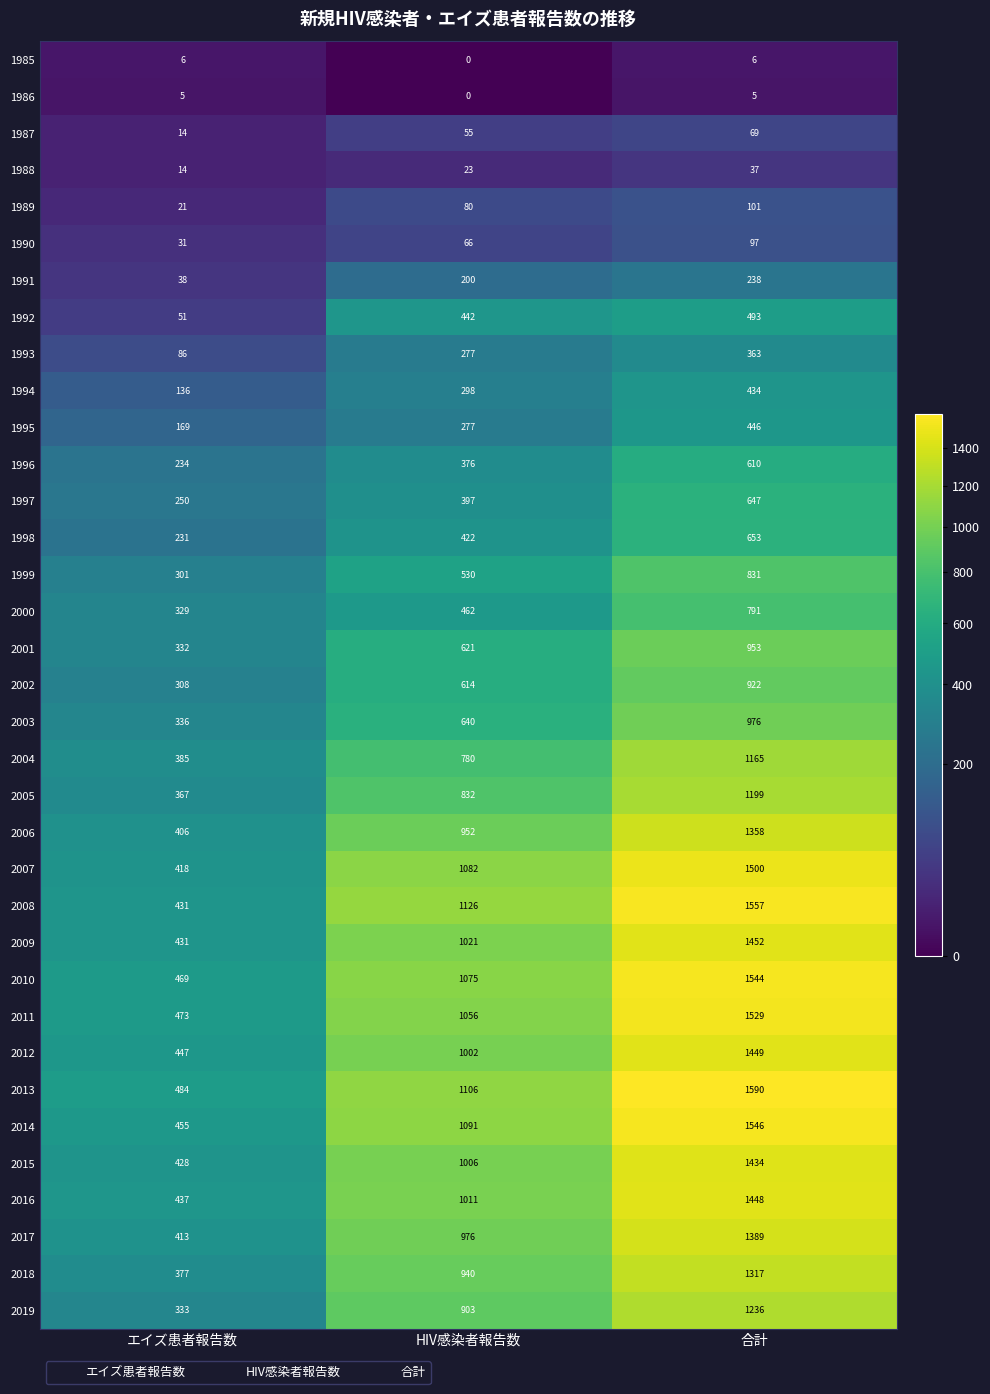

Which series has the widest spread of values?

2008